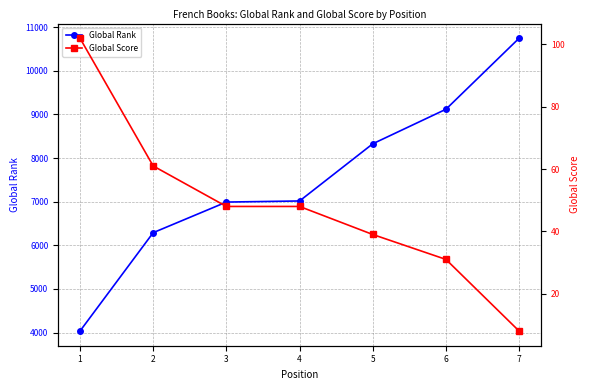

What value does the Global Score series have at 1?

102